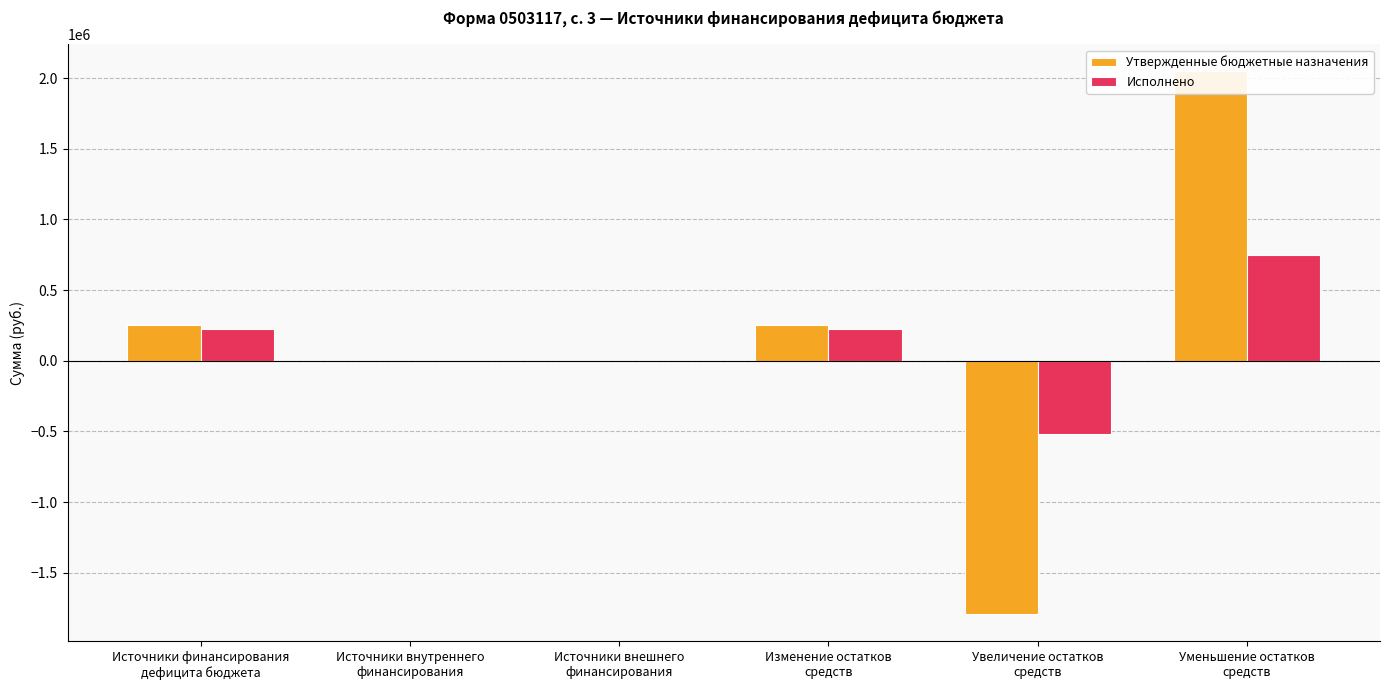

The value of Исполнено at Источники внутреннего
финансирования is 0.0. True or false?

True